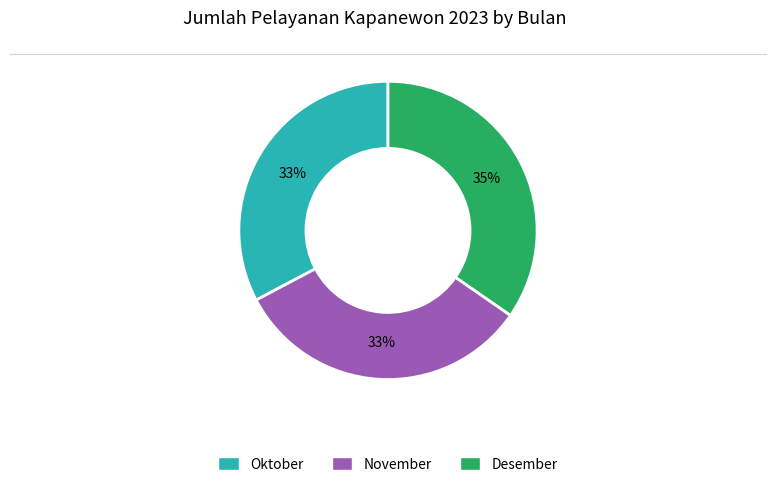

What percentage is the November slice, to the nearest percent?

33%